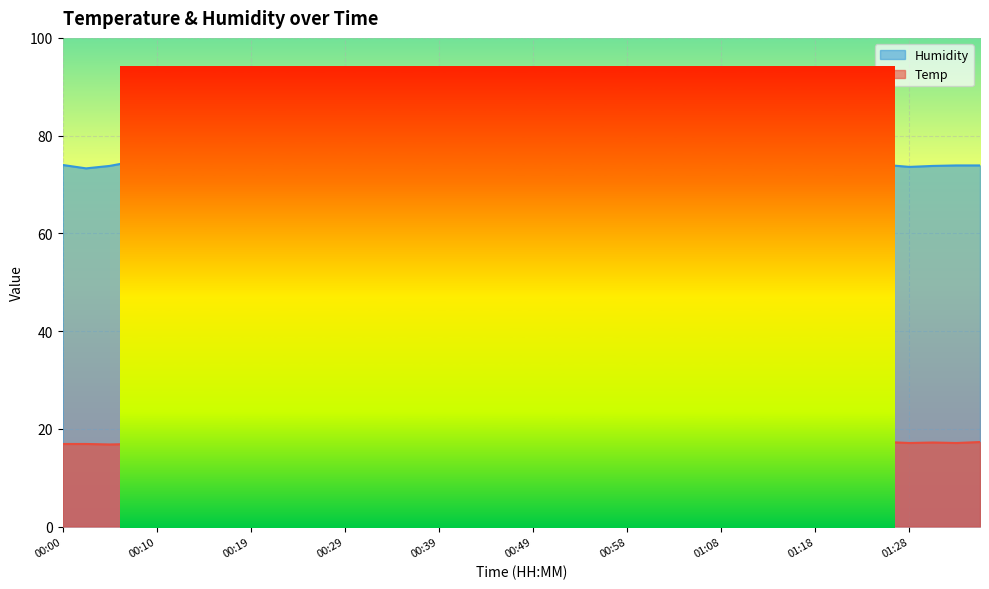

True or false: Humidity and Temp intersect in this chart.

False